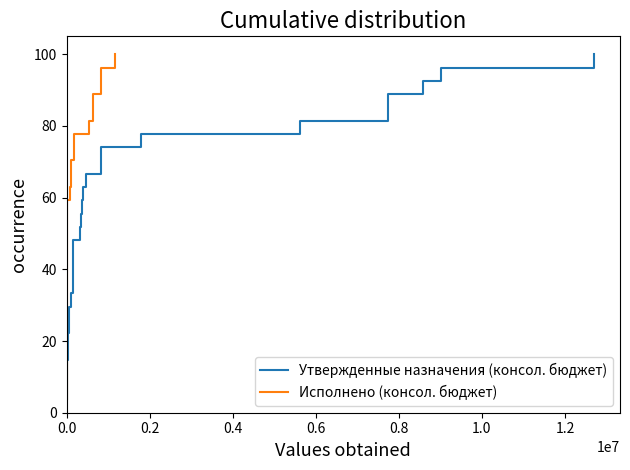

At how many categories does at least one series exceed 12?

24